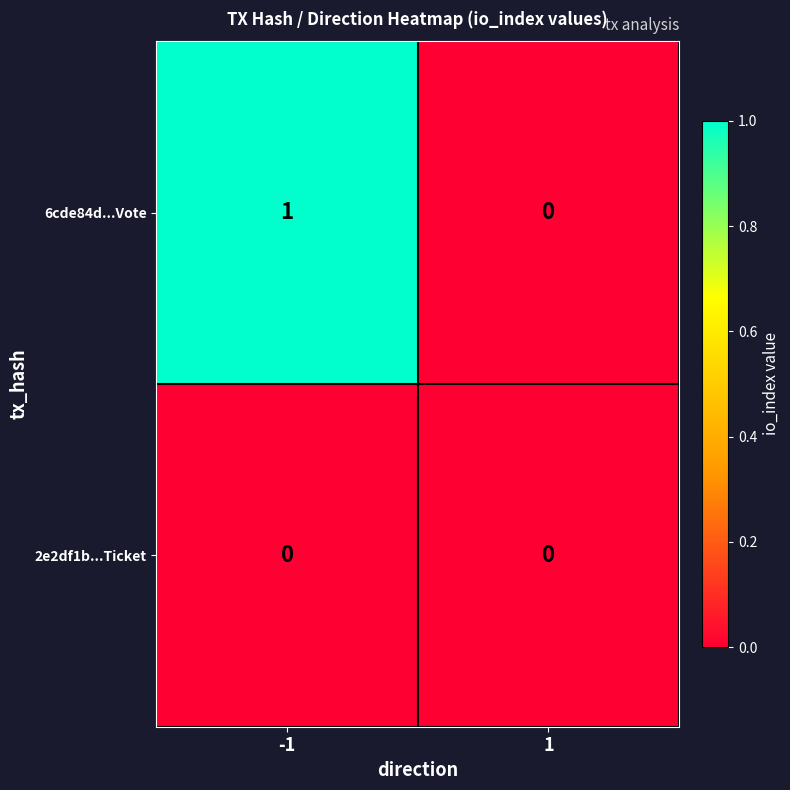

Is it true that 6cde84d...Vote equals 1 at -1?

True